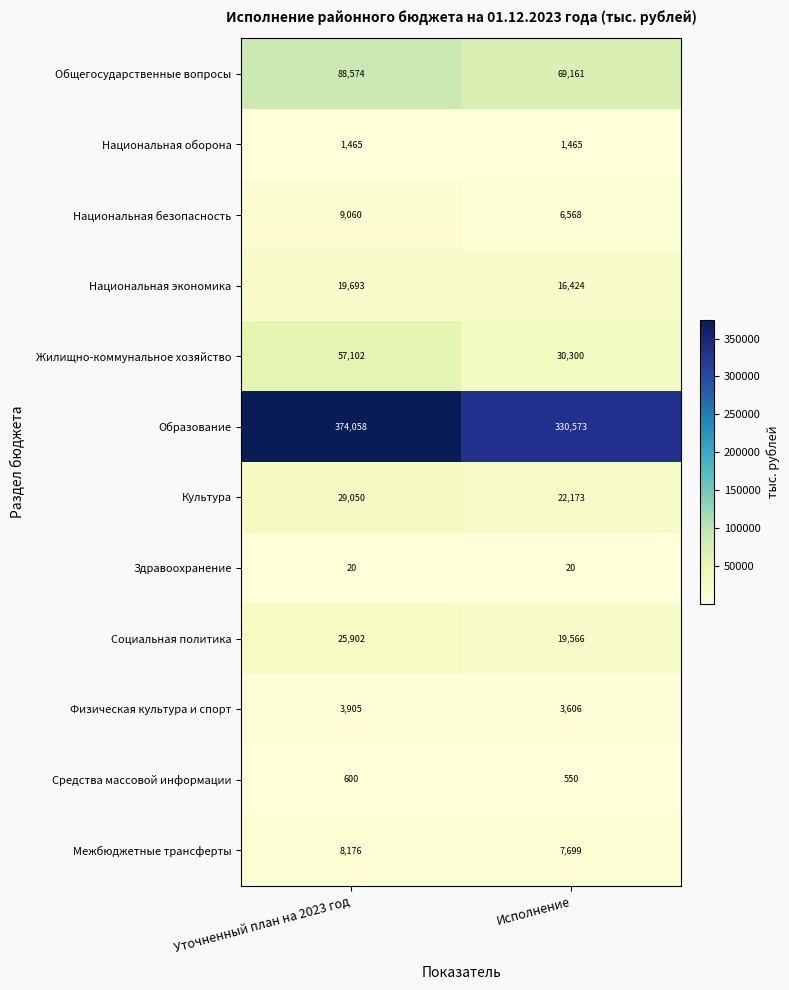

What is the sum of the Социальная политика values at Исполнение and Уточненный план на 2023 год?

45468